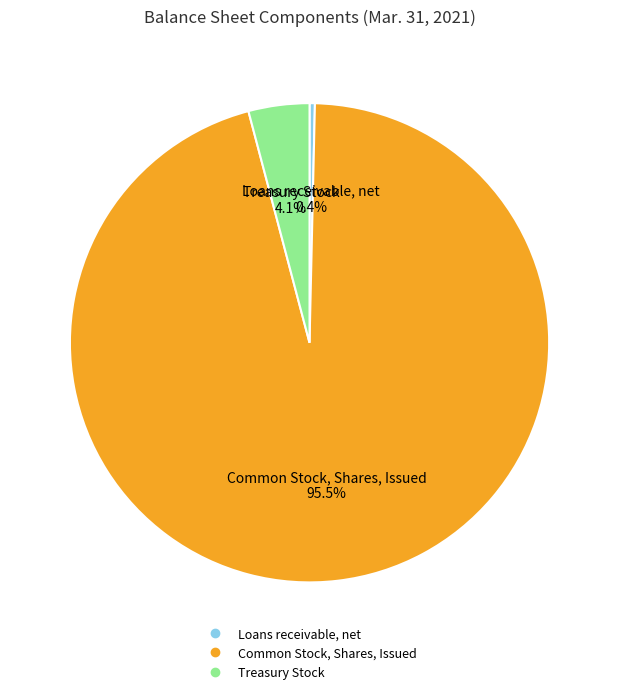

Which slice represents more than half of the pie?

Common Stock, Shares, Issued